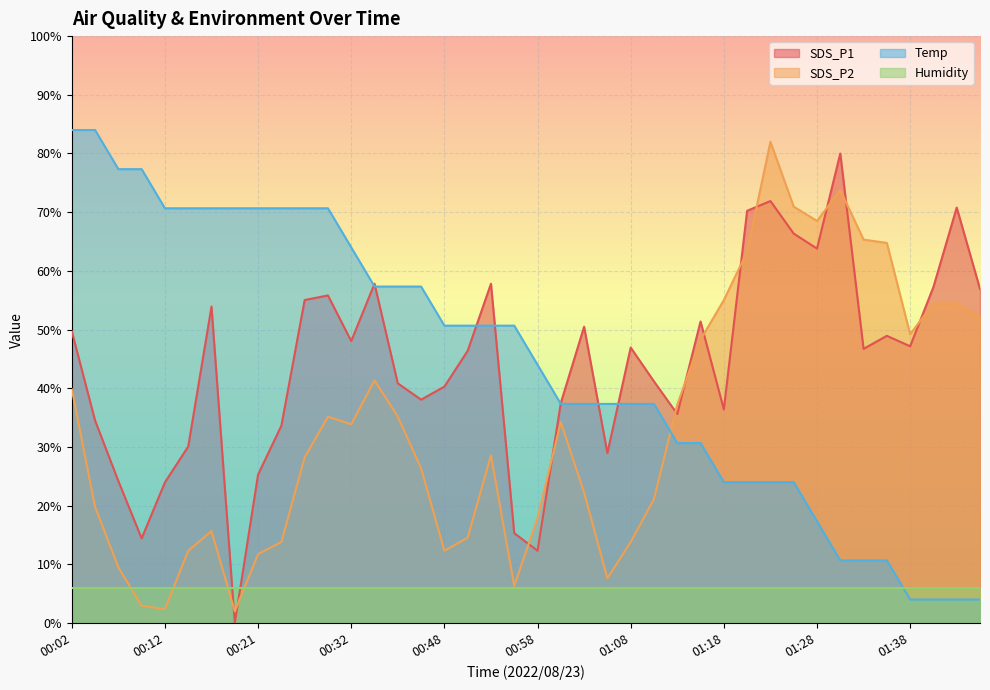

What are all the series names shown in the legend?

SDS_P1, SDS_P2, Temp, Humidity